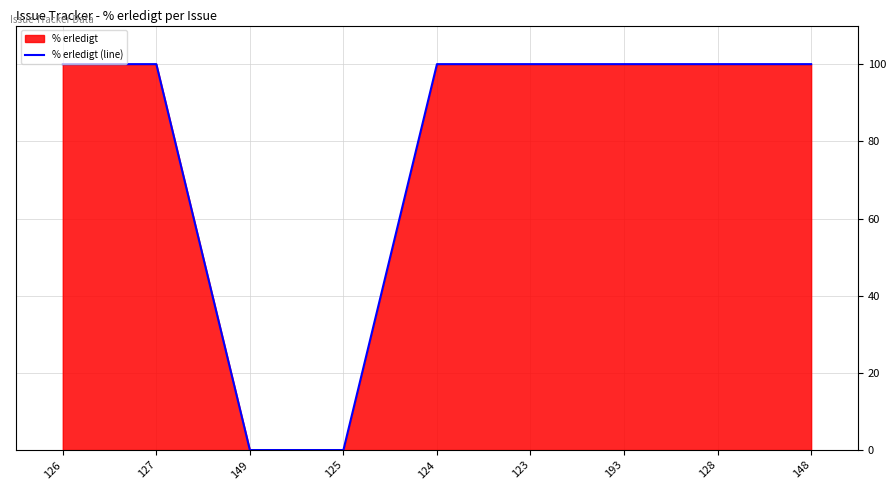

Which label corresponds to the smallest value in the chart?

149